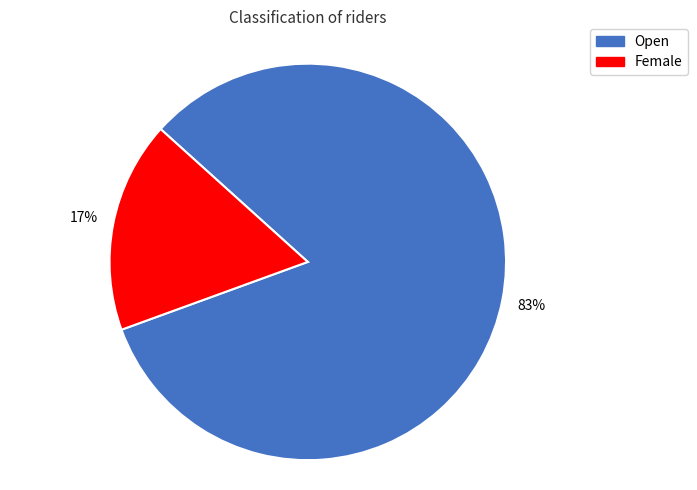

The Female slice represents 30% of the pie. True or false?

False